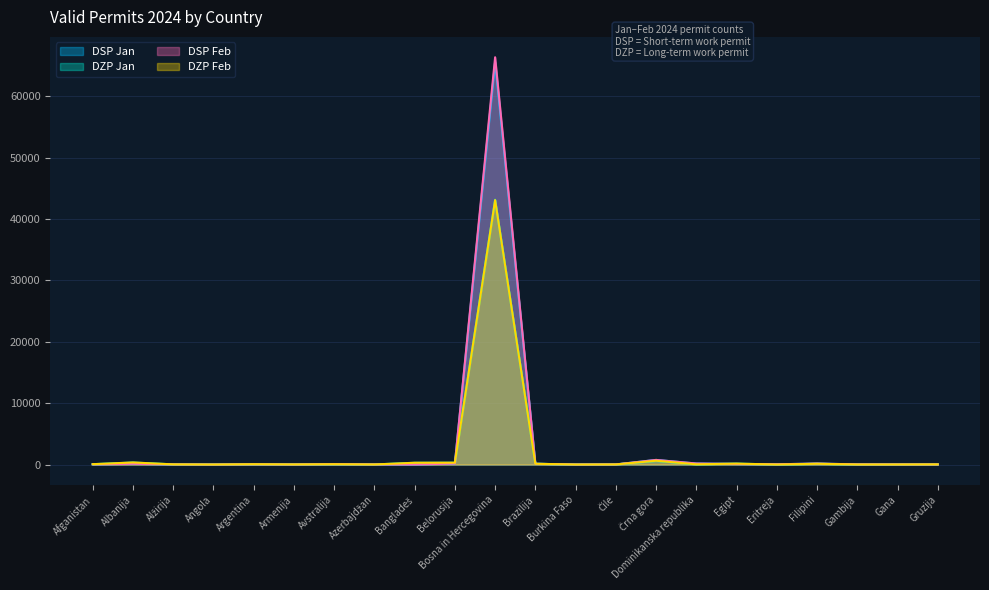

What is the average value of the DSP Jan series?

3066